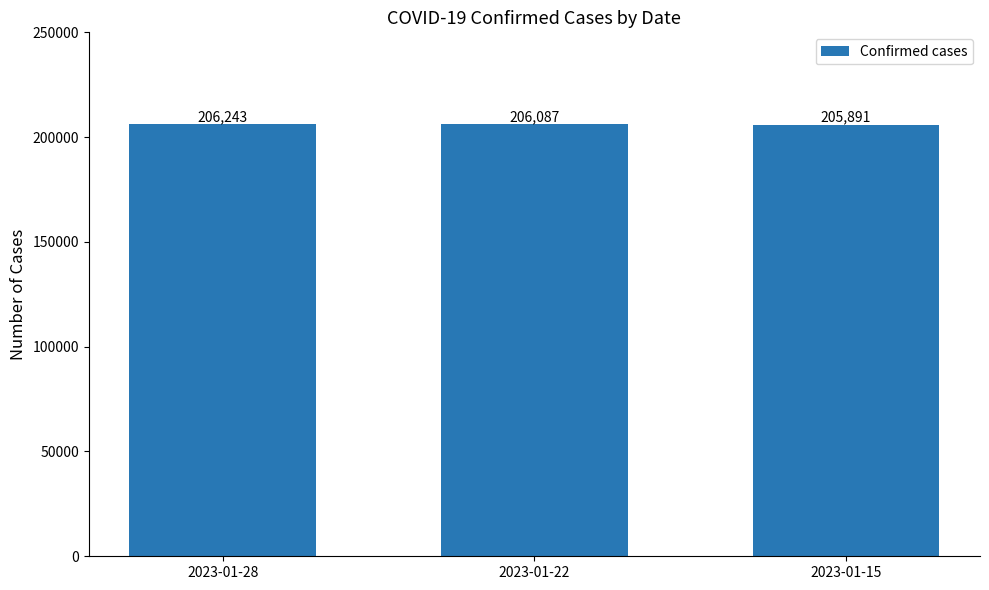

Read the value at 2023-01-28.

206243